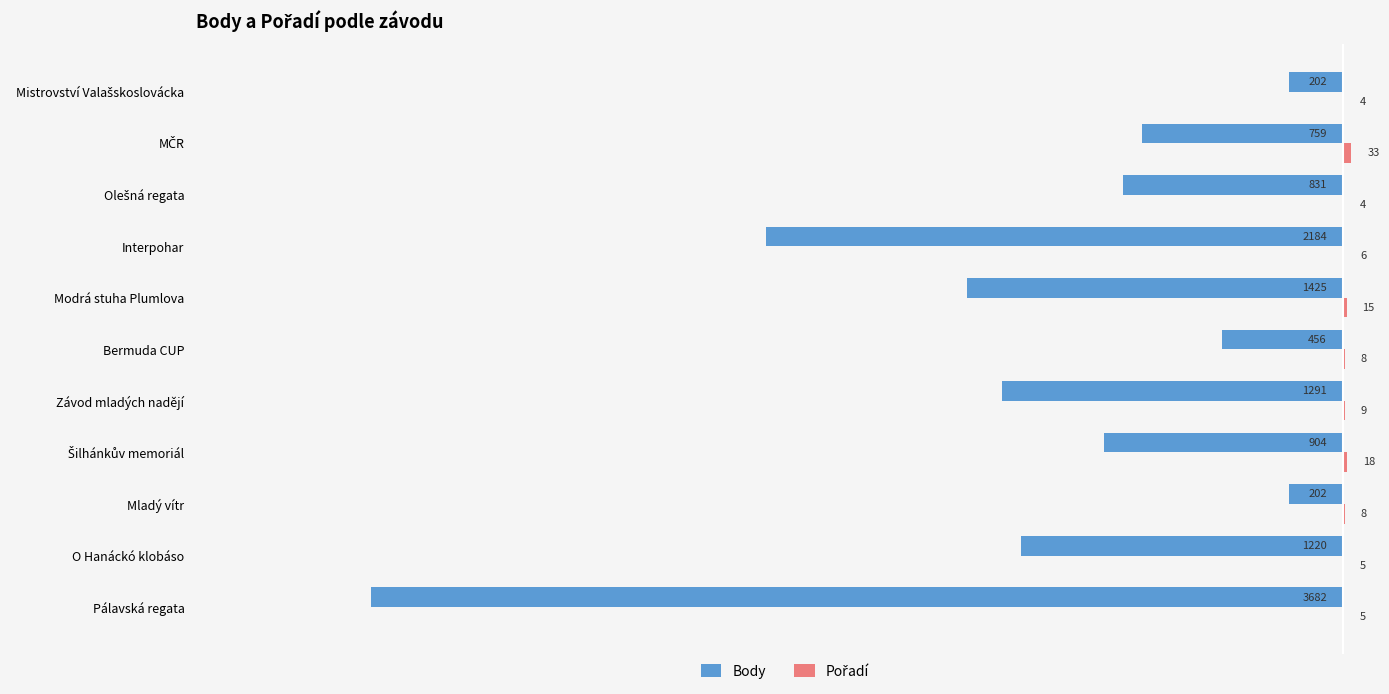

How many data points in Body are above -904?

5